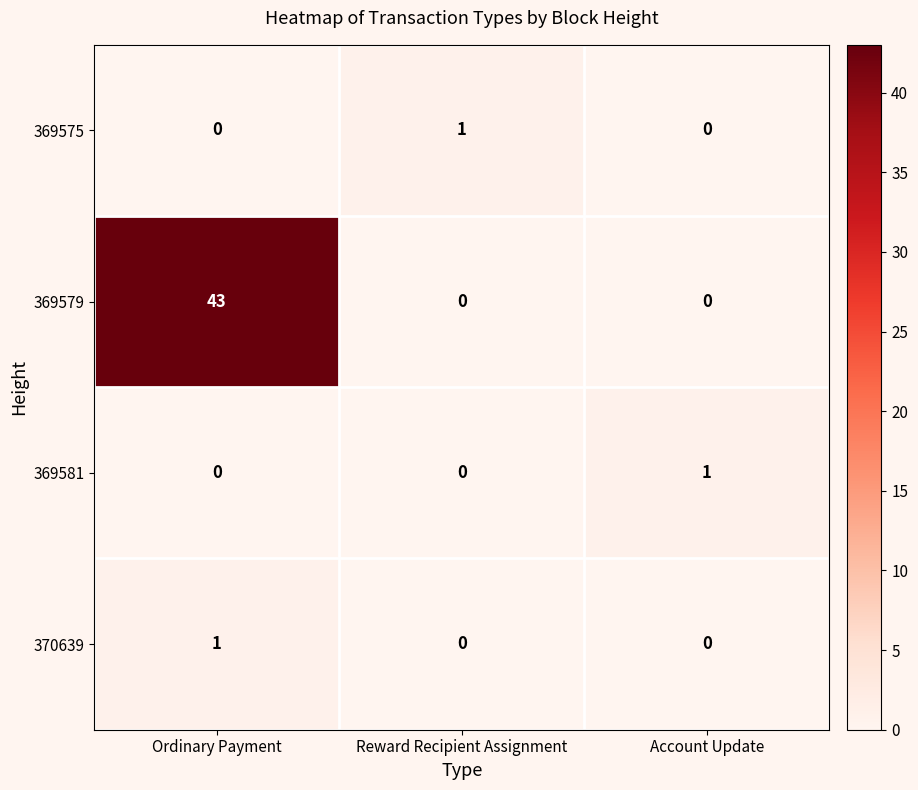

True or false: 370639 has a value of 0 at Reward Recipient Assignment.

True